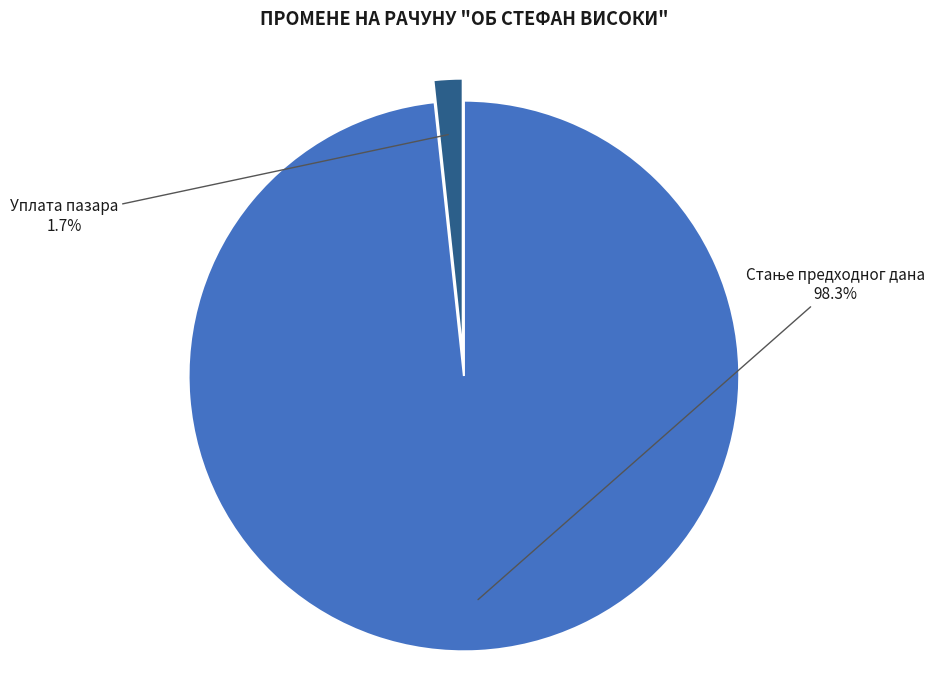

Is there a majority slice in this chart?

Yes